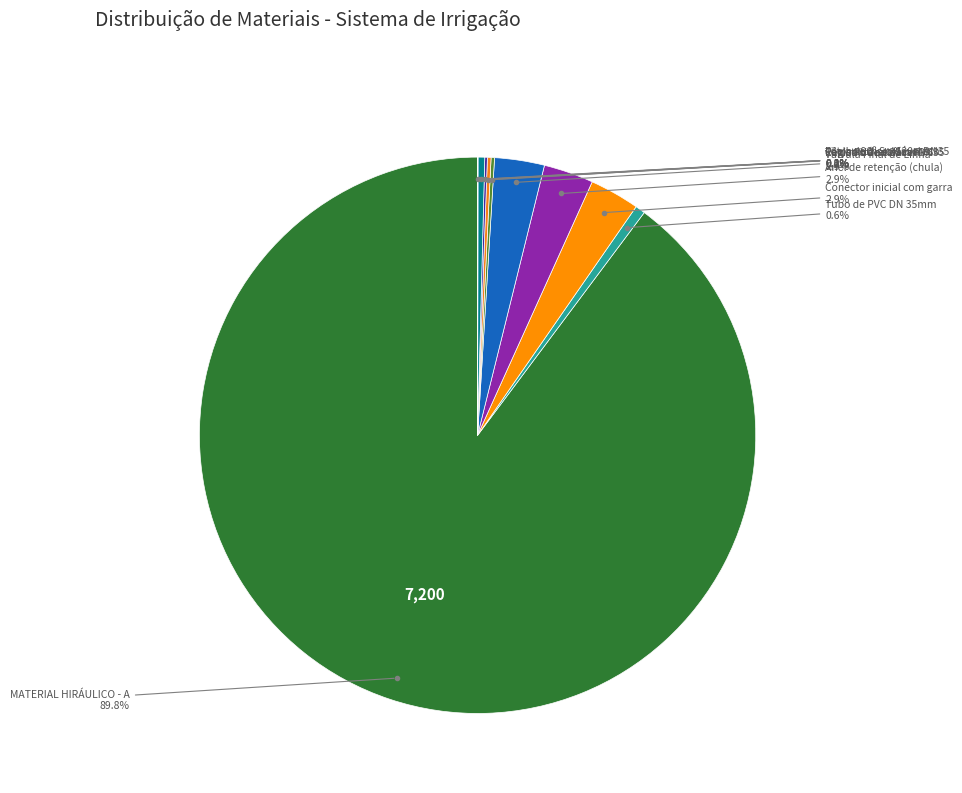

Count the number of slices in the pie.

10